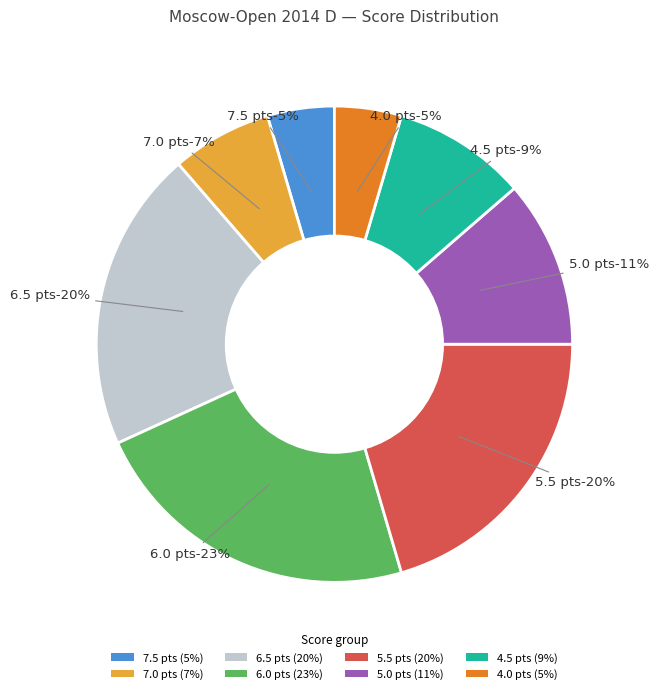

True or false: 7.0 accounts for 7% of the total.

True